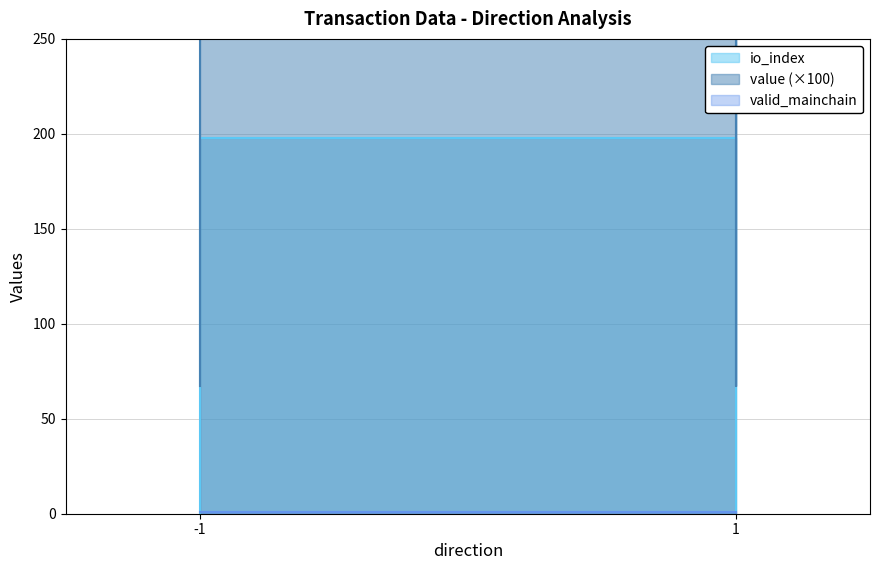

What value does the valid_mainchain series have at -1?

1.0